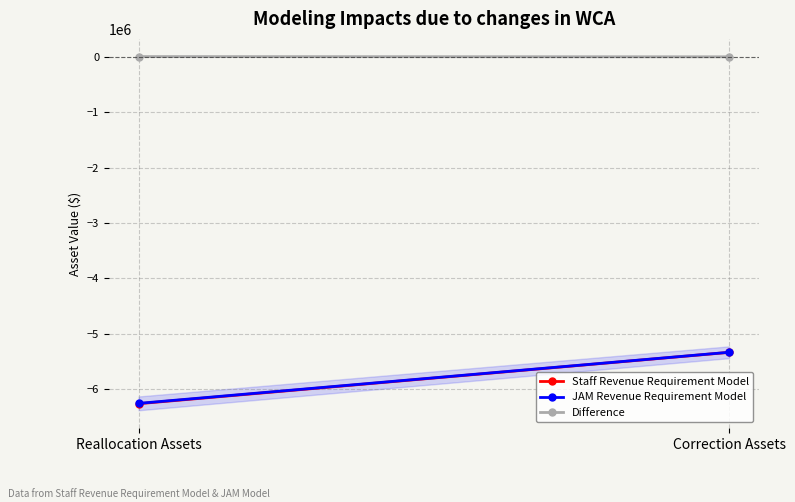

How many values in the Difference series are below 5867?

1